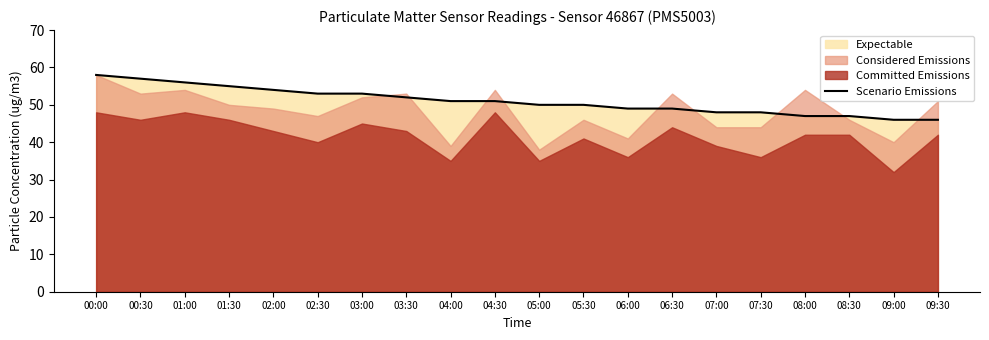

How many data points are above 51?

8